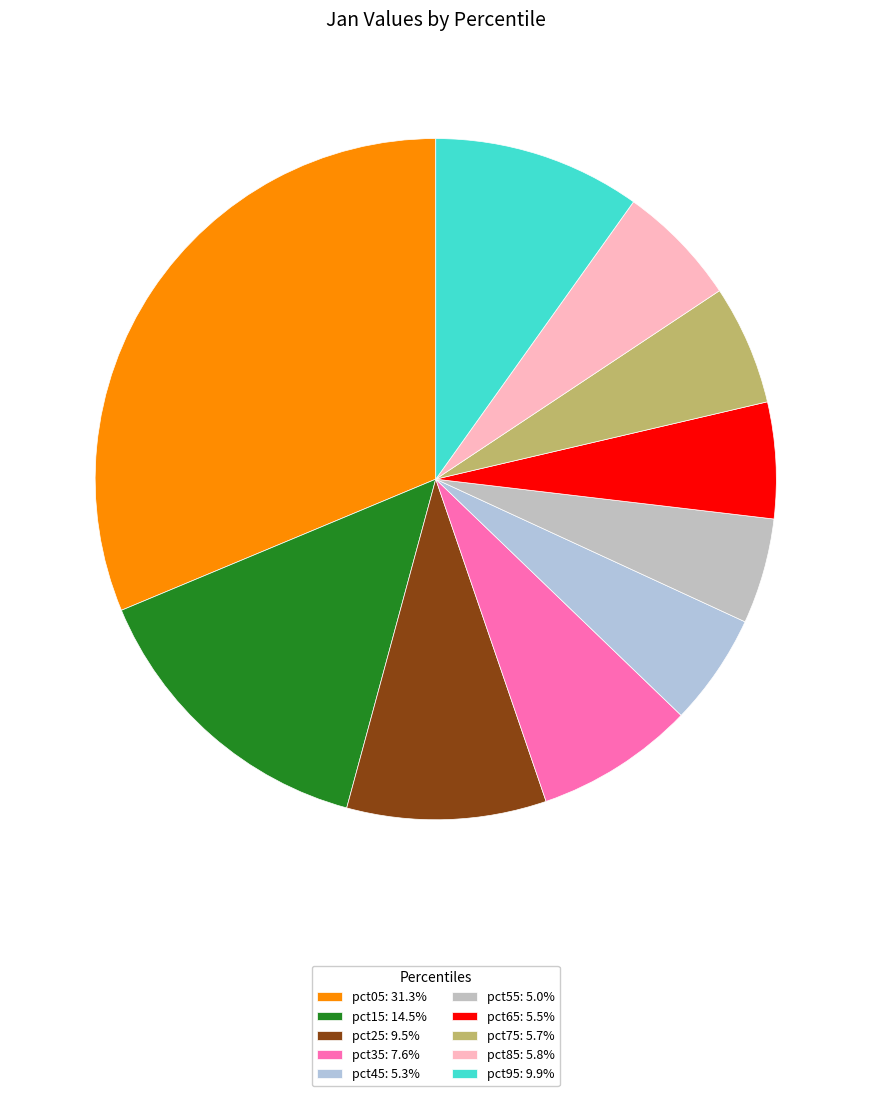

The pct25 slice represents 3% of the pie. True or false?

False